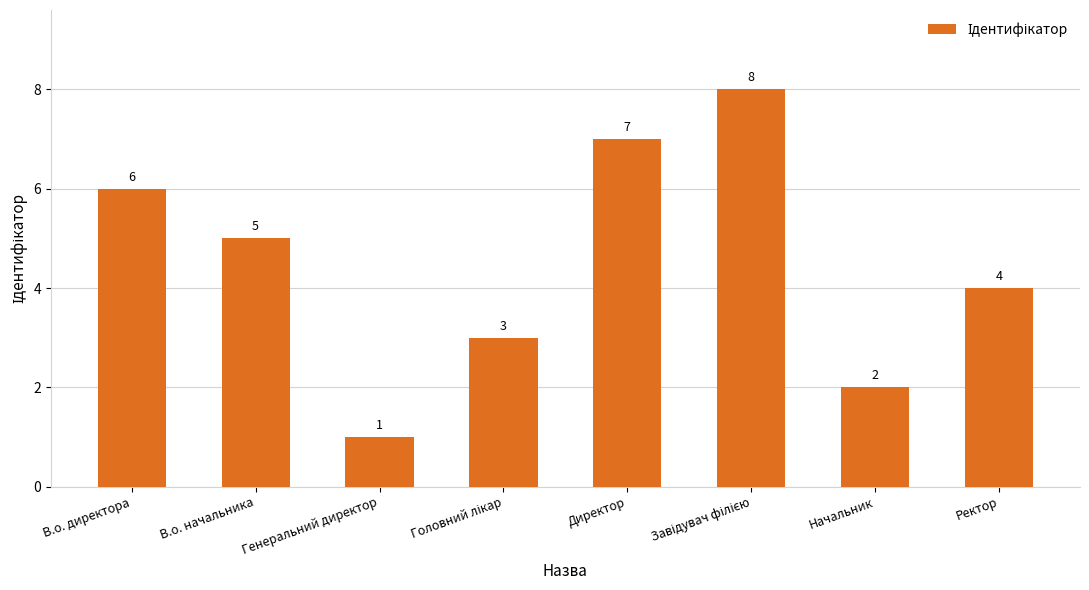

True or false: the data shows 7 at Ректор.

False